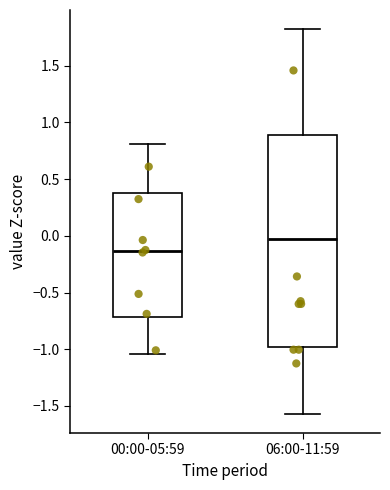

Which box is the tallest, from its lower edge to its upper edge?

06:00-11:59